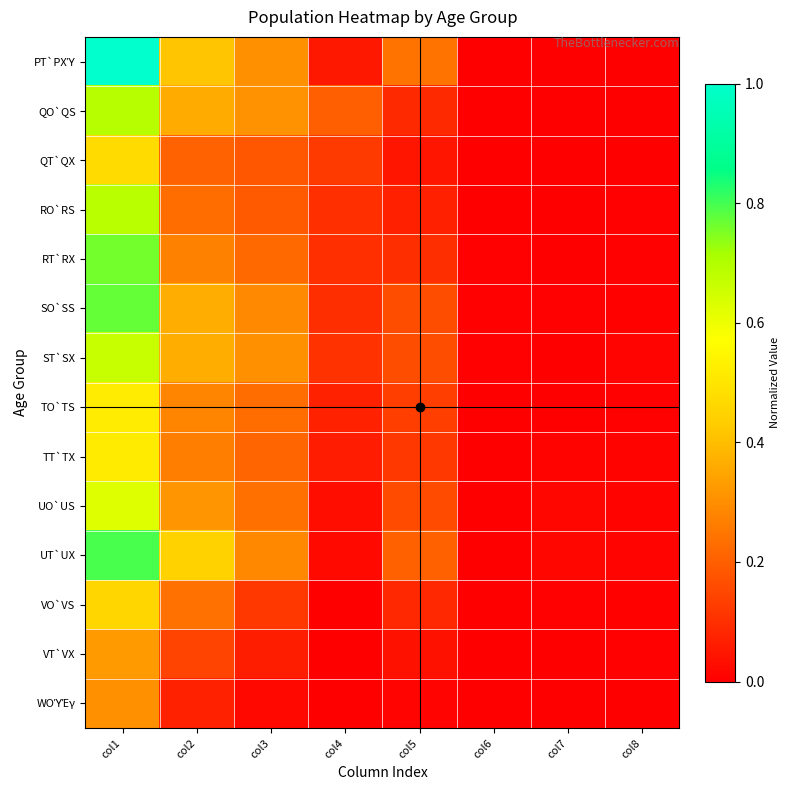

Which series changed the most between col4 and col7?

QO`QS